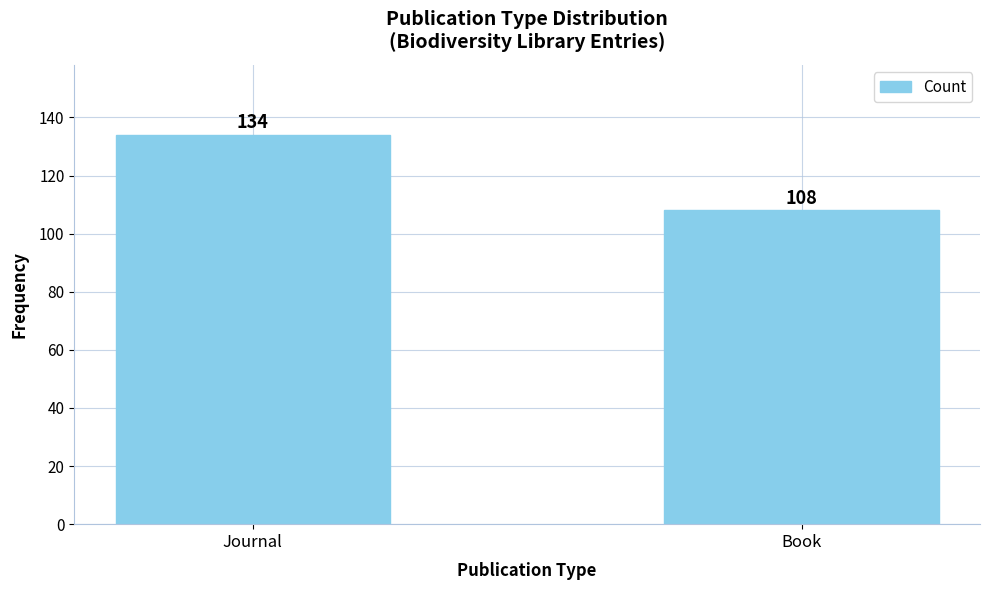

What is the value of the 2nd bar from the left?

108